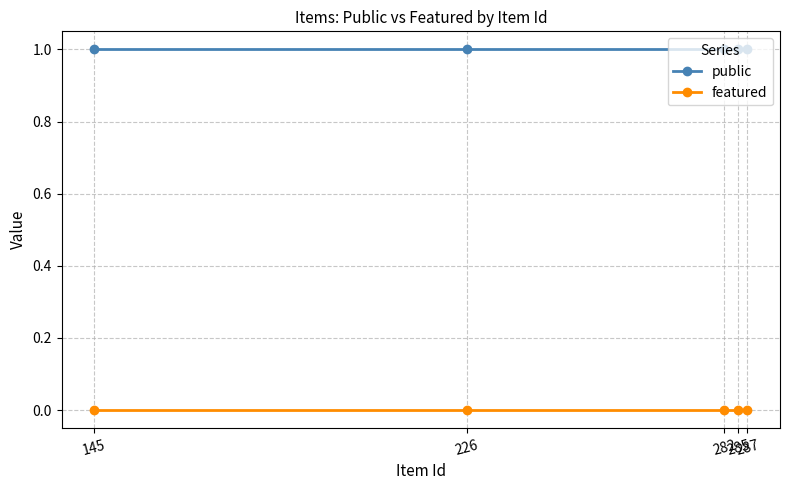

What is the approximate value of public at 287?

1